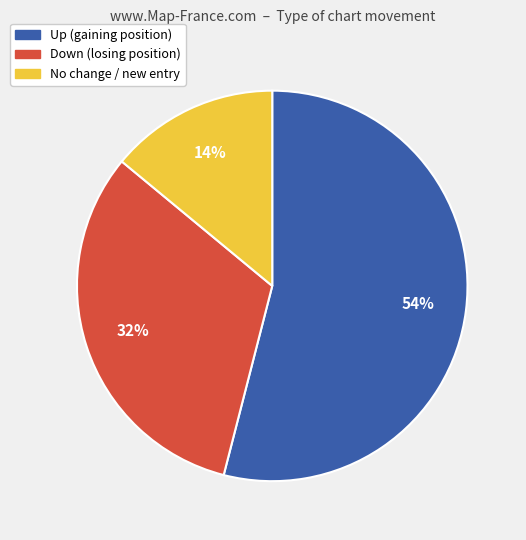

Is there a majority slice in this chart?

Yes